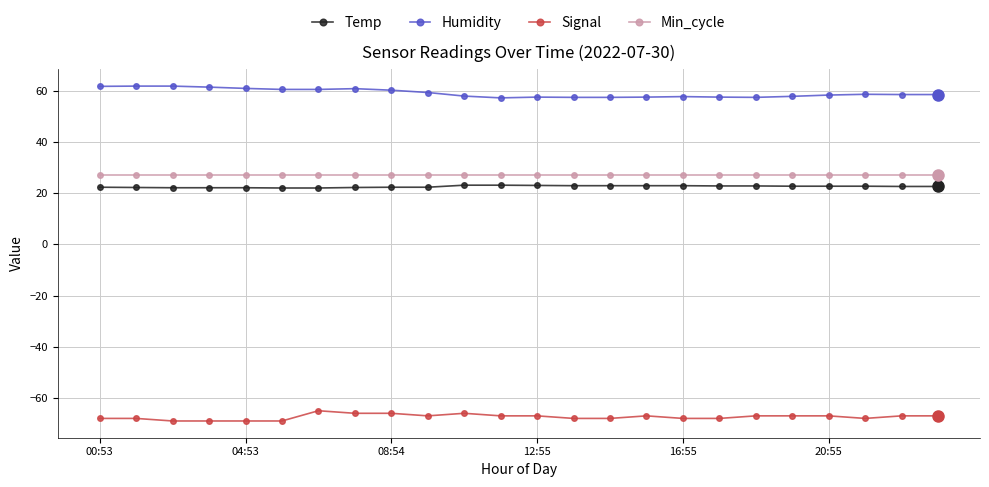

What are all the series names shown in the legend?

Temp, Humidity, Signal, Min_cycle